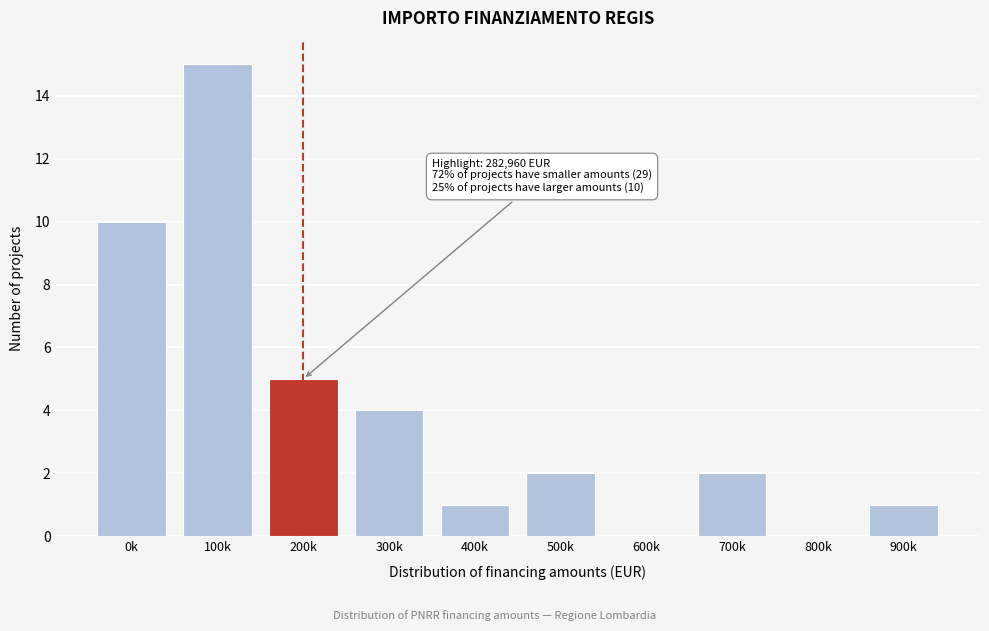

Reading left to right, extract all data points from this chart.

0k=10	100k=15	200k=5	300k=4	400k=1	500k=2	600k=0	700k=2	800k=0	900k=1